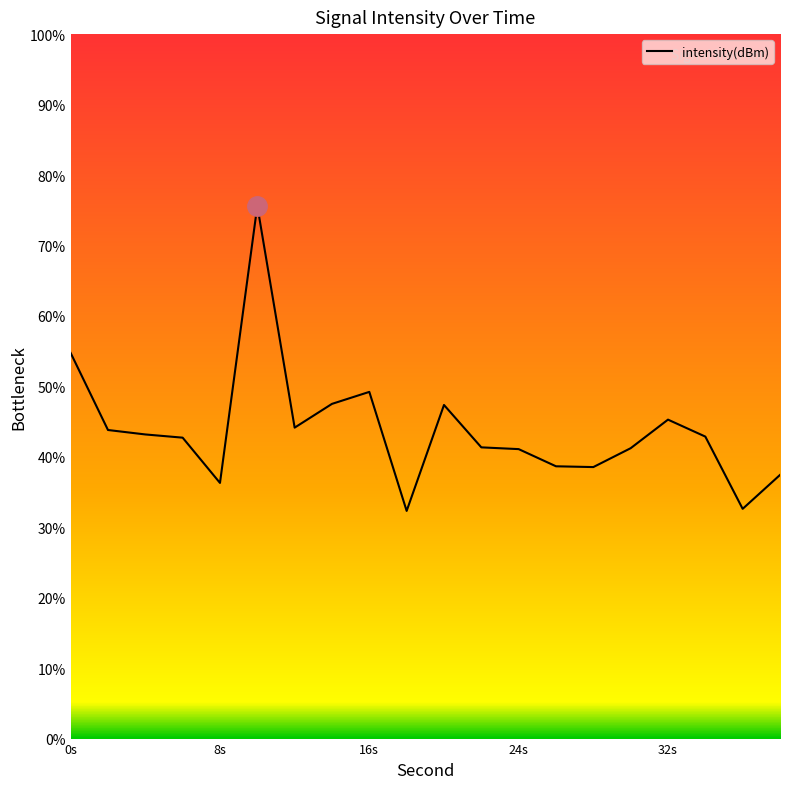

What is the minimum value shown in the chart?

32.3